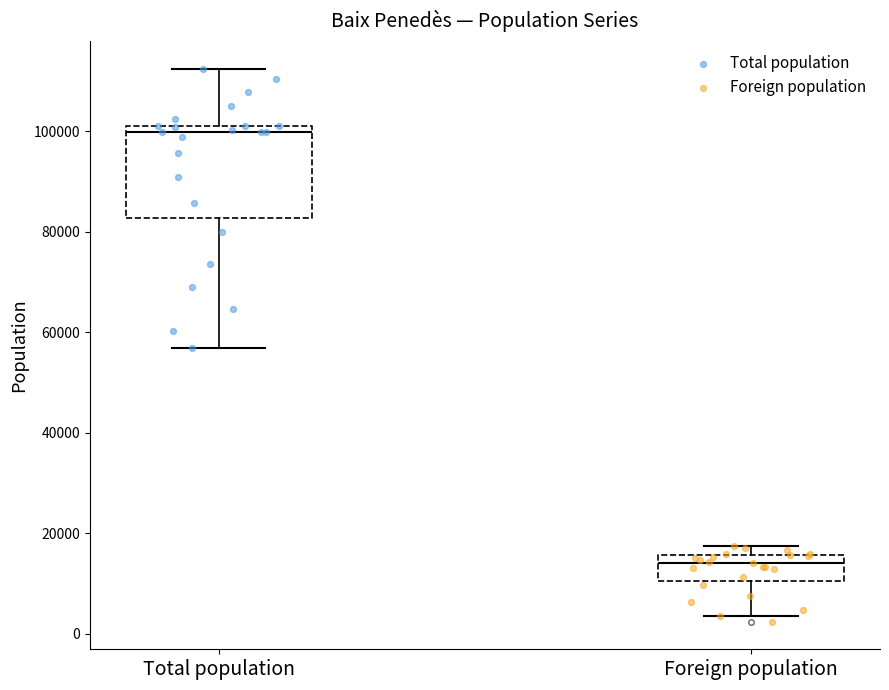

Which box's median line is the highest?

Total population